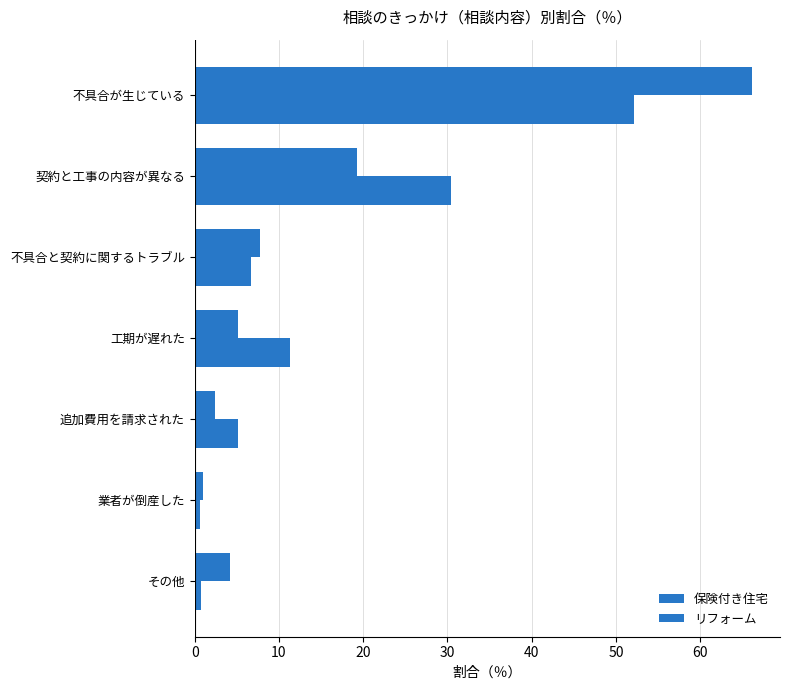

What is the minimum value shown in the chart?

0.6